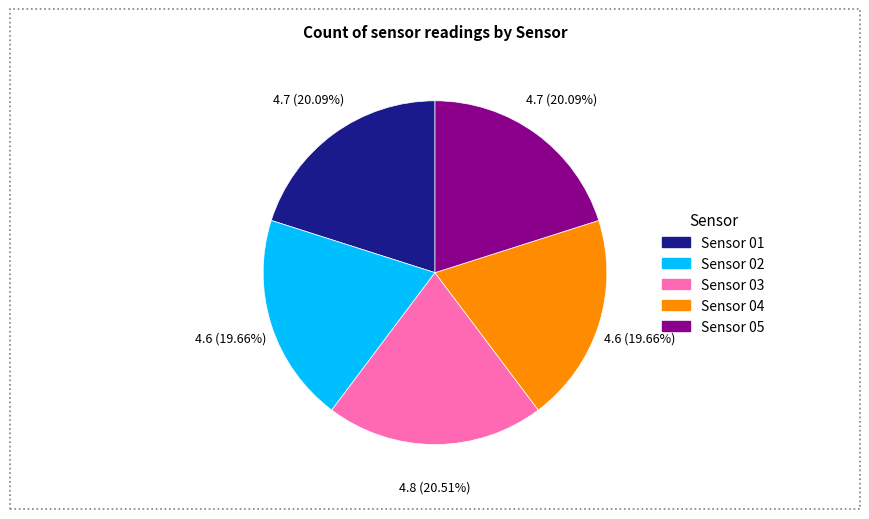

How many slices are in this pie chart?

5